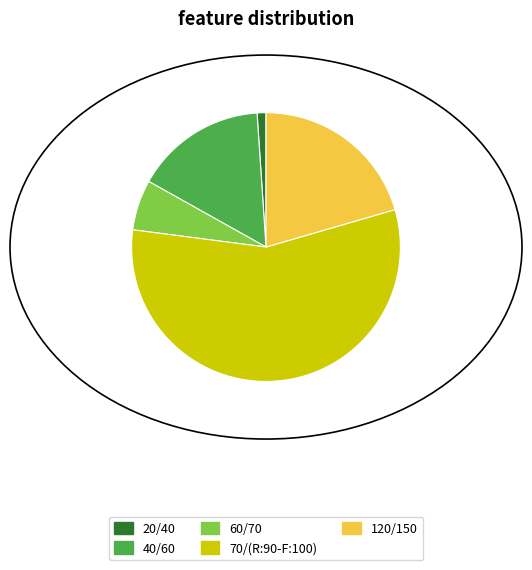

How many slices are in this pie chart?

5